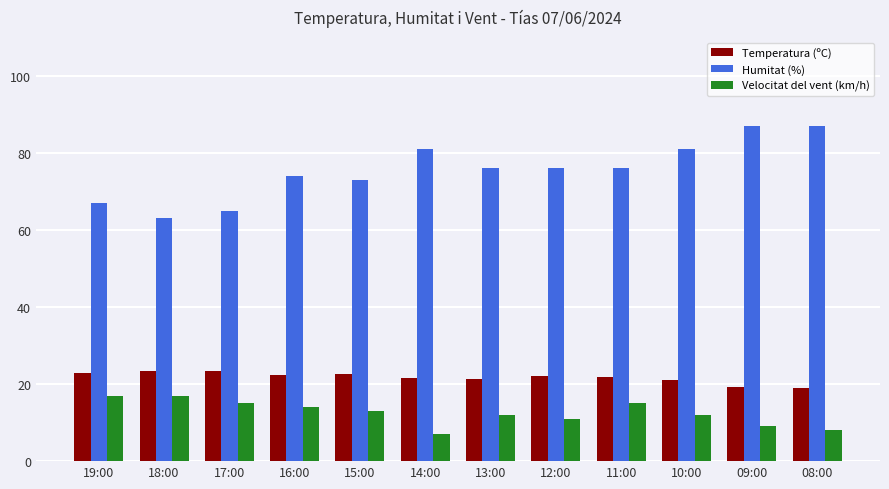

The Temperatura (ºC) series shows 31.3 at 09:00. True or false?

False